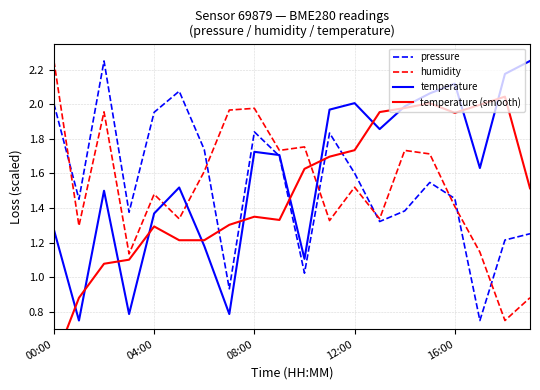

At how many categories does at least one series exceed 2?

8